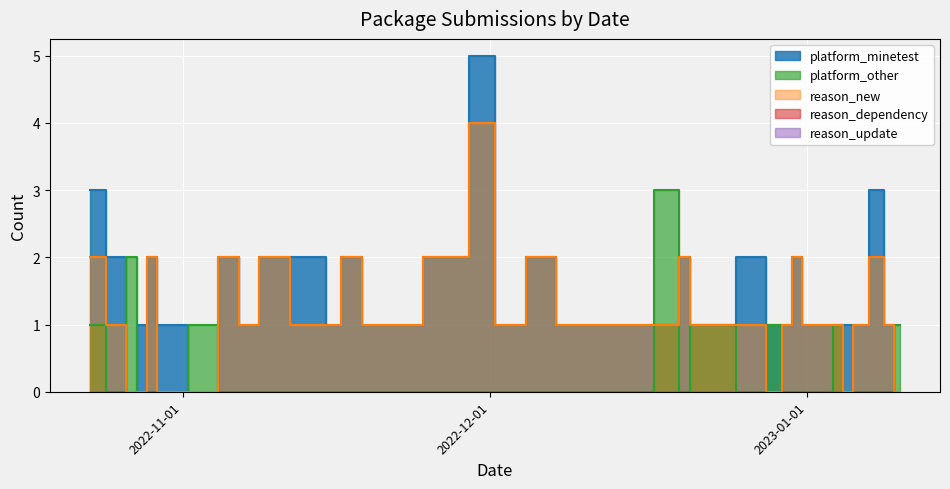

Reading left to right, list all the values displayed in this chart.

platform_minetest: 3	2	0	1	2	1	0	2	1	2	2	1	2	2	1	1	2	5	1	2	1	1	1	1	2	1	1	2	1	1	2	1	1	1	1	1	1	3	1	0
platform_other: 1	0	2	0	0	0	1	0	0	0	0	0	0	0	0	0	0	0	0	0	0	0	0	3	0	1	1	0	1	0	0	0	0	0	1	0	0	0	0	1
reason_new: 2	1	0	0	2	0	0	2	1	2	1	1	2	2	1	1	2	4	1	2	1	1	1	1	2	1	1	1	0	1	2	1	1	1	1	0	1	2	1	0